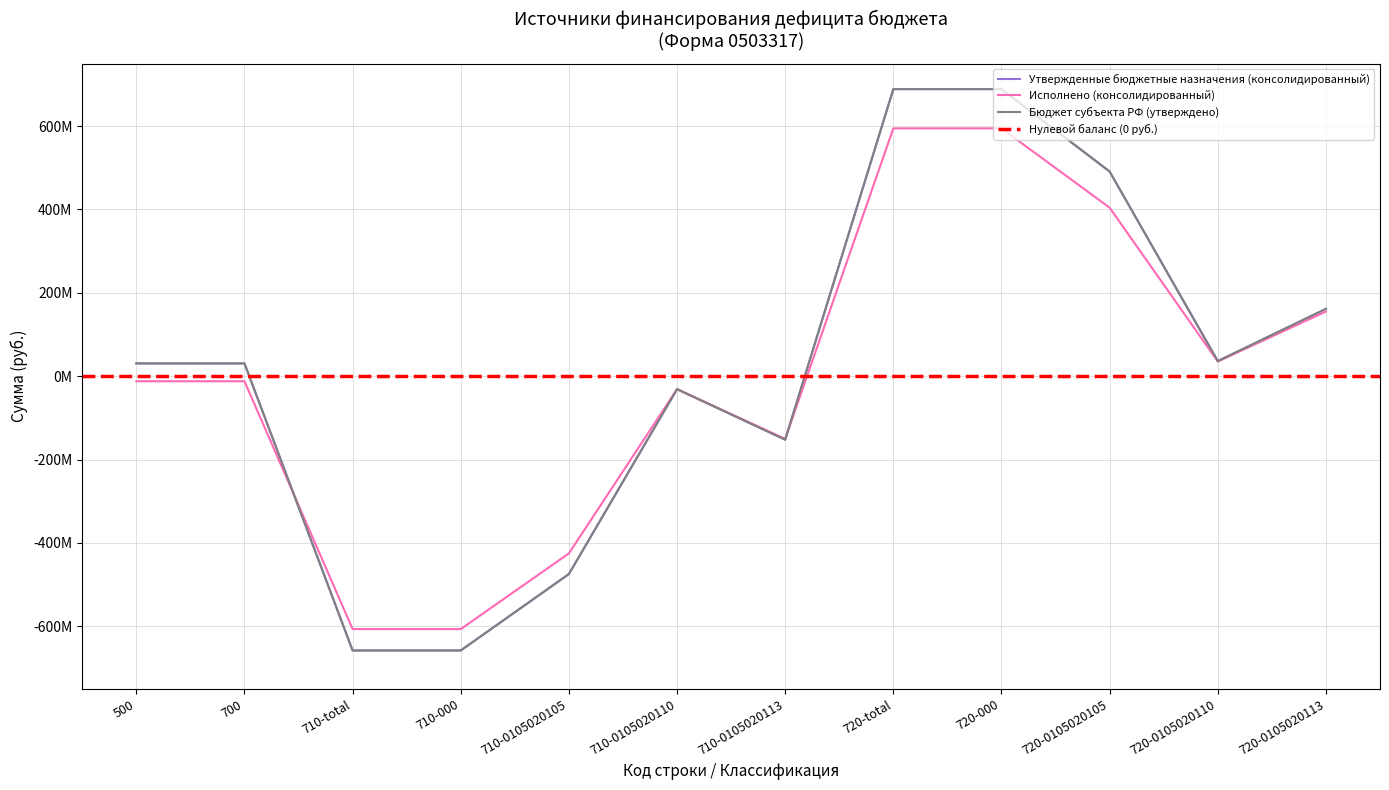

Reading left to right, list all the values displayed in this chart.

Утвержденные бюджетные назначения (консолидированный): 30655491.4	30655491.4	-657976240.0	-657976240.0	-474576755.9	-31096730.5	-152302753.6	688631731.4	688631731.4	490947117.3	36155930.9	161528683.2
Исполнено (консолидированный): -12157299.8	-12157299.8	-606664862.8	-606664862.8	-425050699.0	-31215671.2	-150398492.6	594507562.9	594507562.9	404206553.6	35211893.9	155089115.4
Бюджет субъекта РФ (утверждено): 30655491.4	30655491.4	-657976240.0	-657976240.0	-474576755.9	-31096730.5	-152302753.6	688631731.4	688631731.4	490947117.3	36155930.9	161528683.2